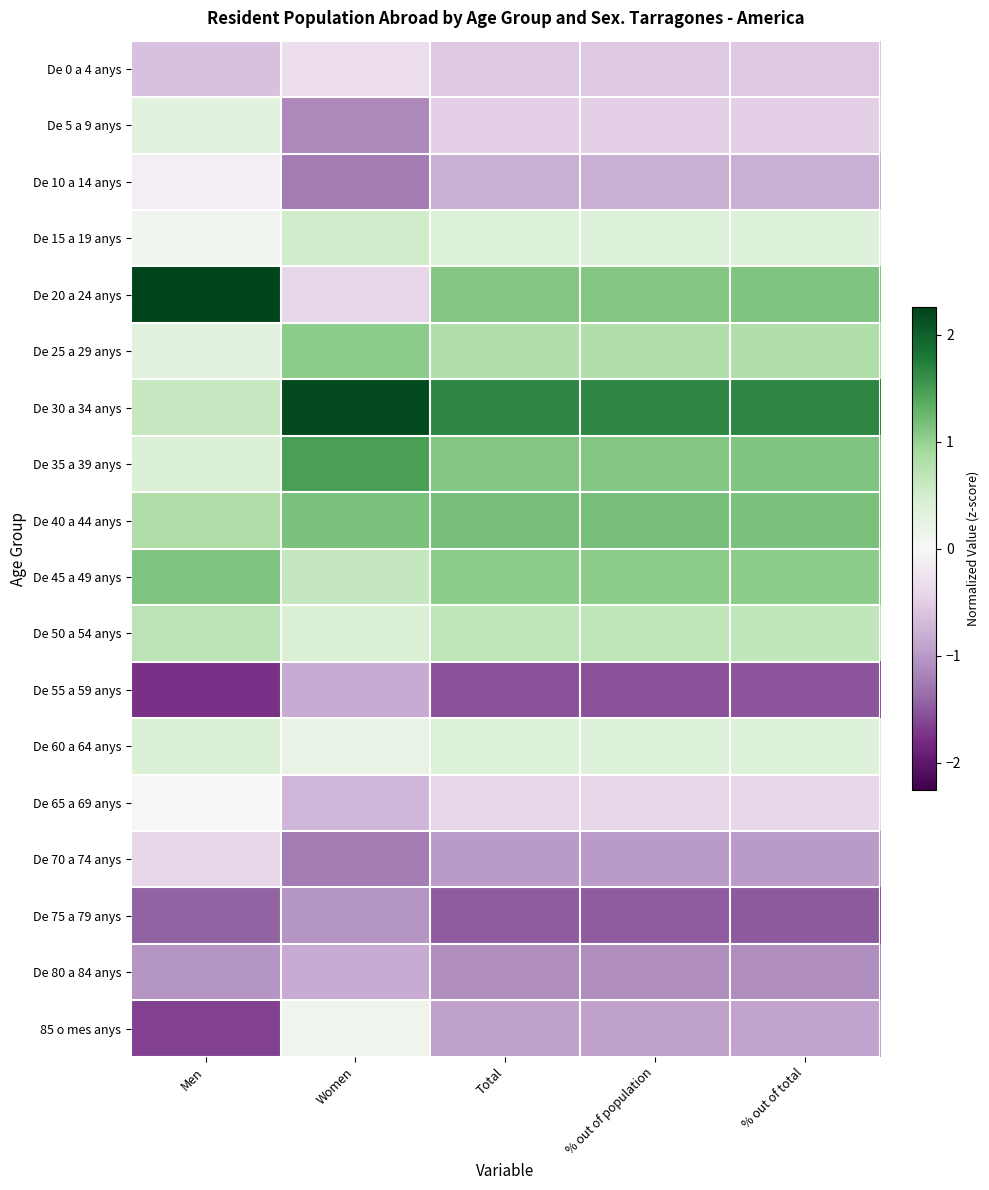

What is the difference between the highest and lowest values at % out of total?

3.2